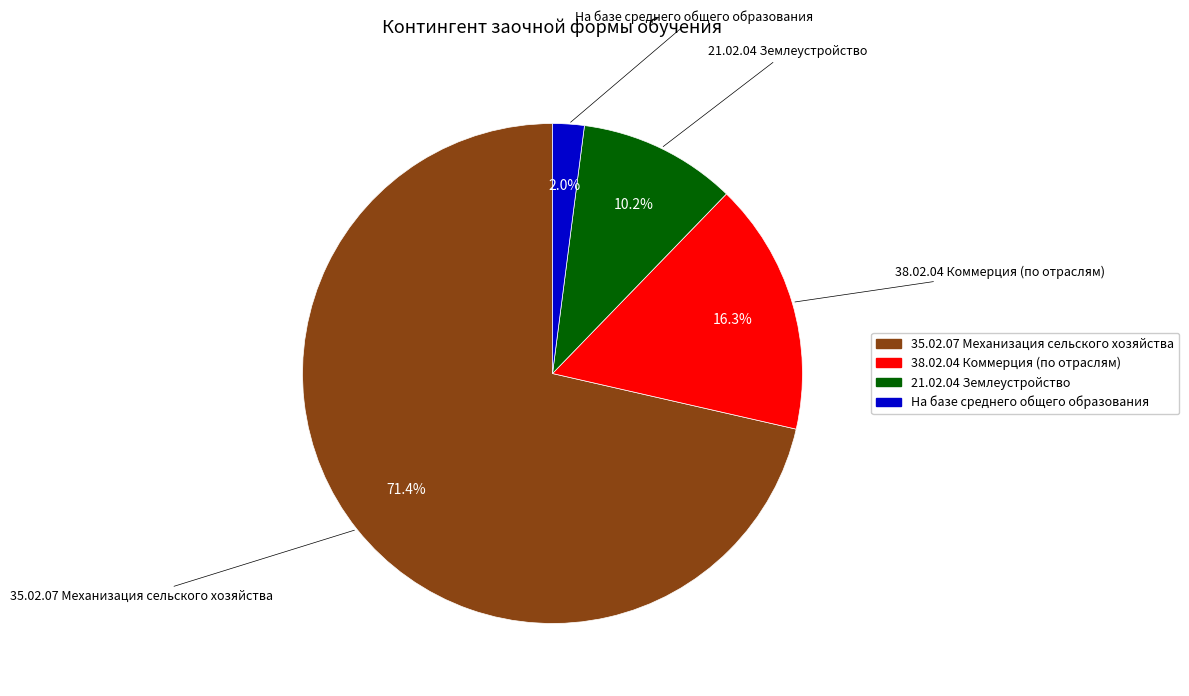

Which category has the biggest portion of the pie?

35.02.07 Механизация сельского хозяйства